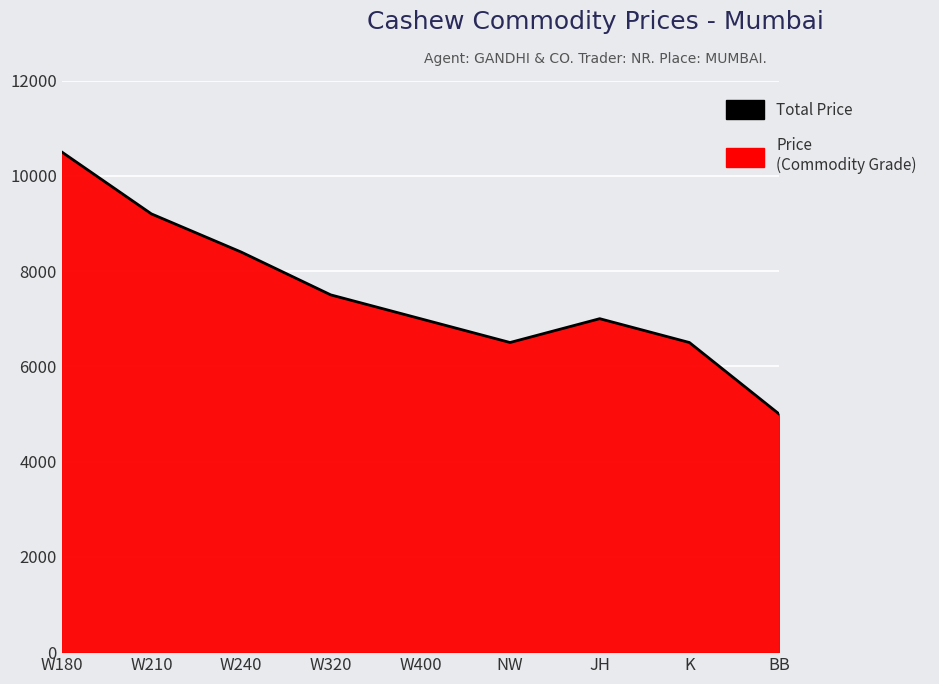

Which has a higher value, NW or JH?

JH